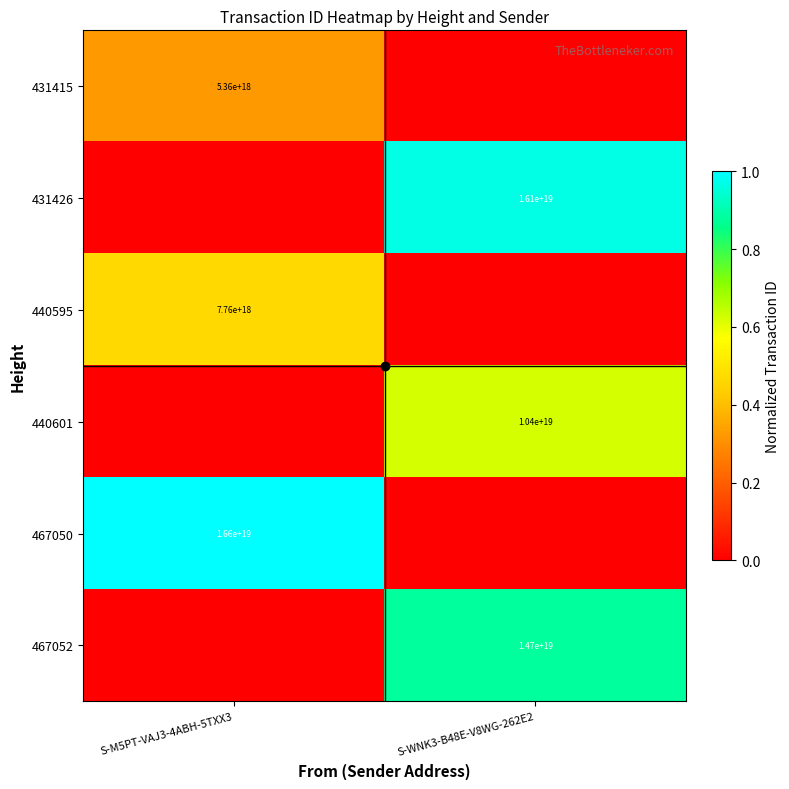

How many values in 467052 are above zero?

1